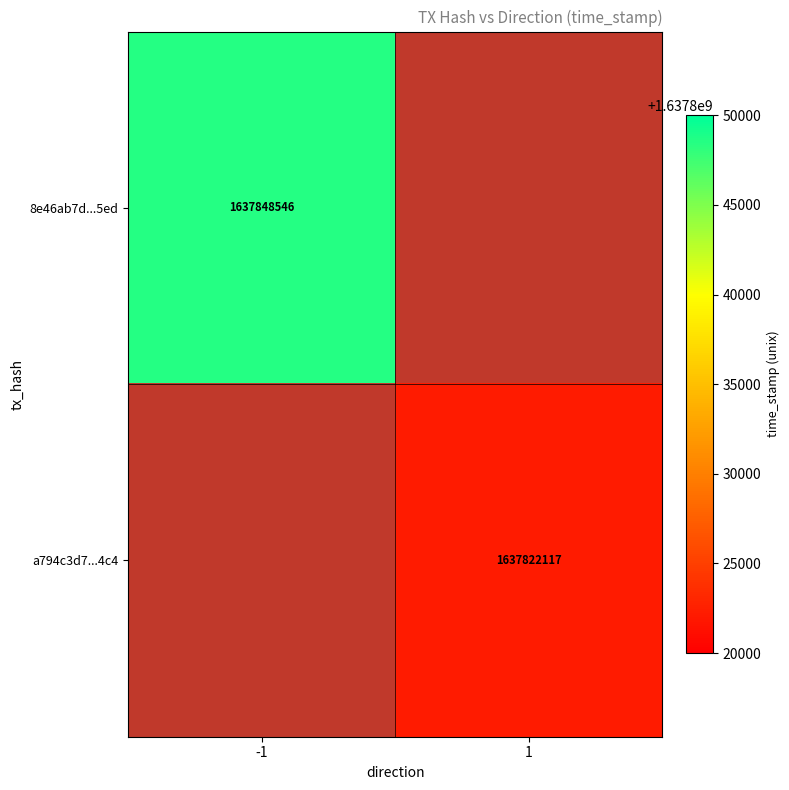

The value of a794c3d7...4c4 at 1 is 2829182222. True or false?

False